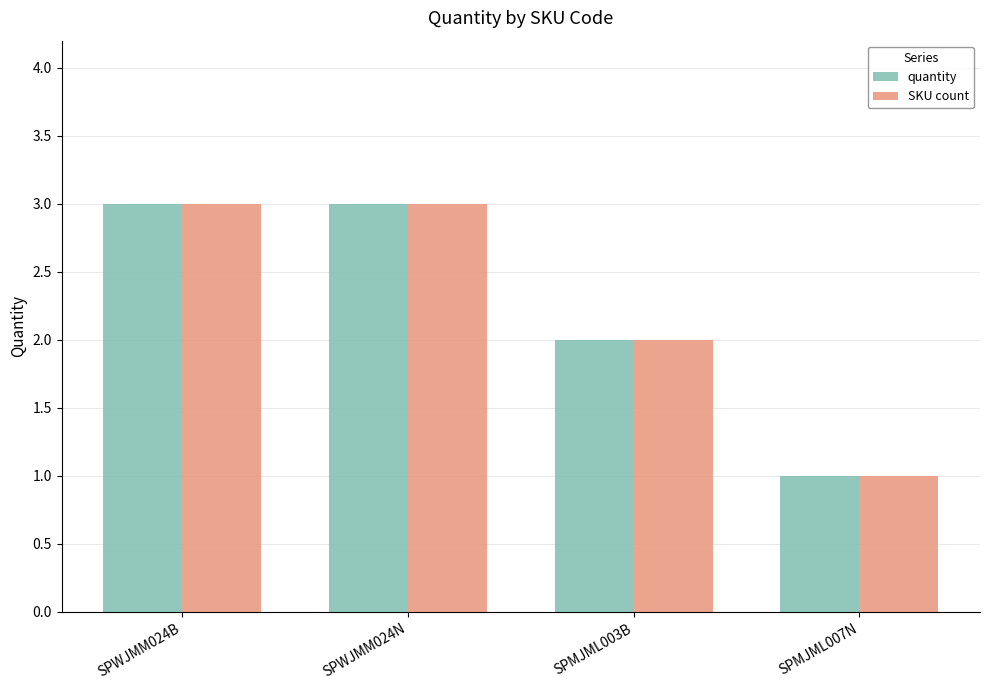

How many bars are there in each group?

2